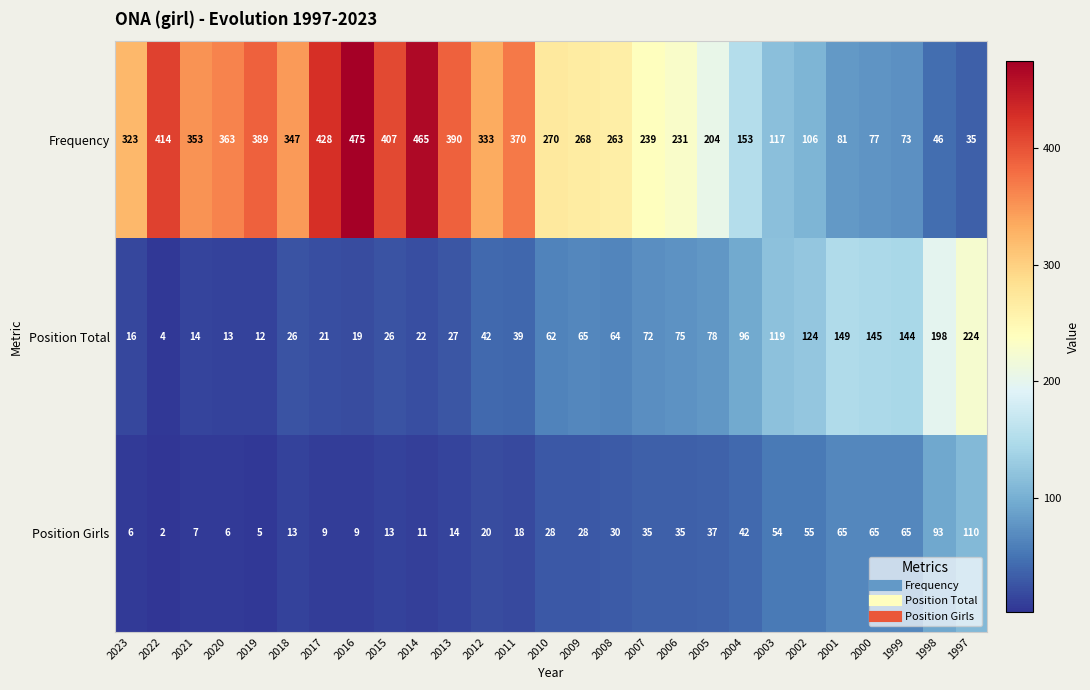

Rank the series at 2023 from lowest to highest value.

Position Girls, Position Total, Frequency